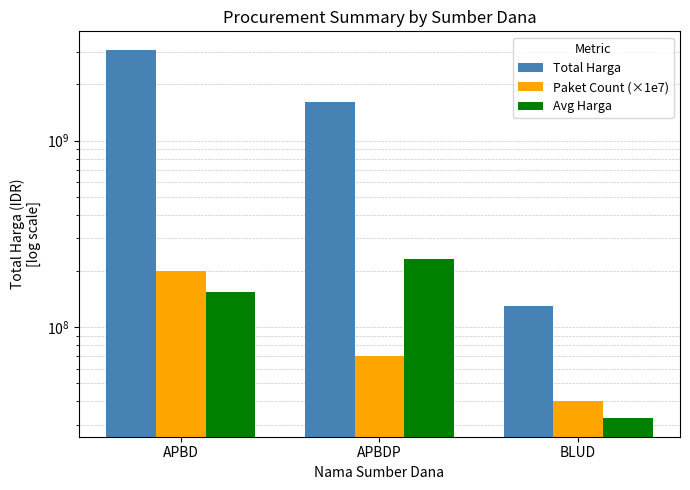

Is it true that Total Harga equals 129785000 at BLUD?

True